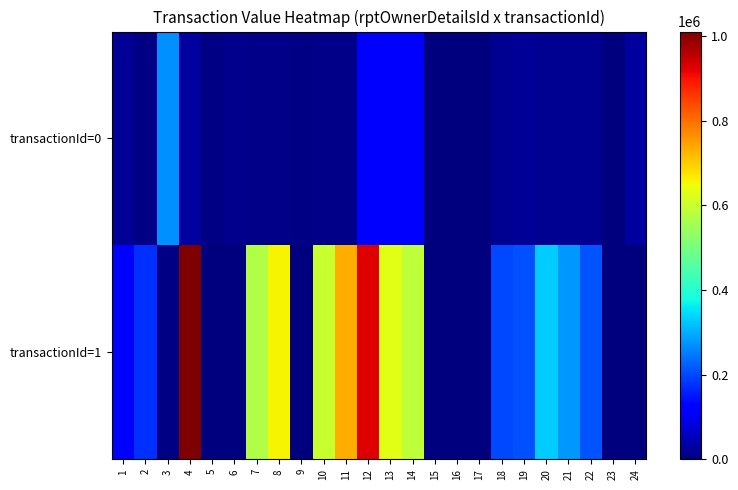

How many data points does each series have?

24